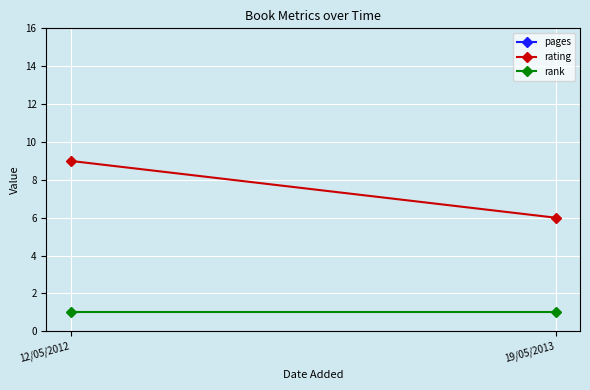

At which label does rating reach its minimum?

19/05/2013